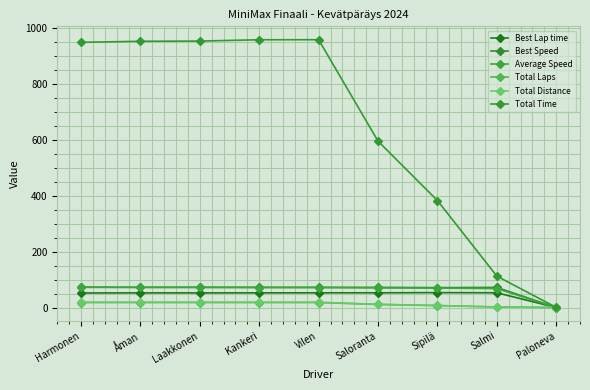

Rank the series by their maximum value, from lowest to highest.

Total Laps, Total Distance, Best Lap time, Average Speed, Best Speed, Total Time